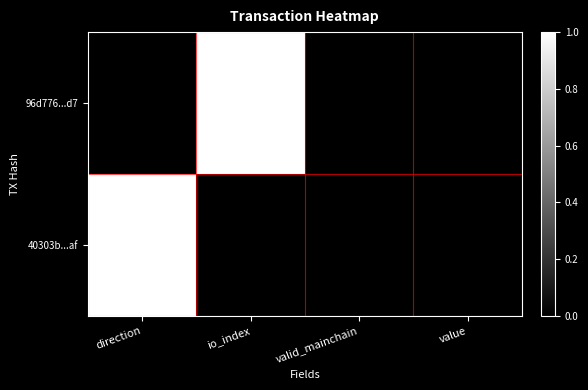

Which series has the widest spread of values?

96d776...d7